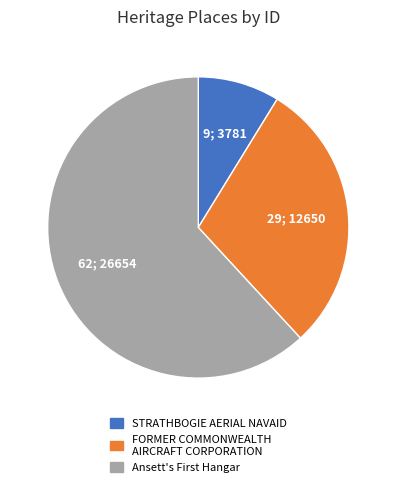

Combined, do FORMER COMMONWEALTH AIRCRAFT CORPORATION and STRATHBOGIE AERIAL NAVAID account for over 50%?

No